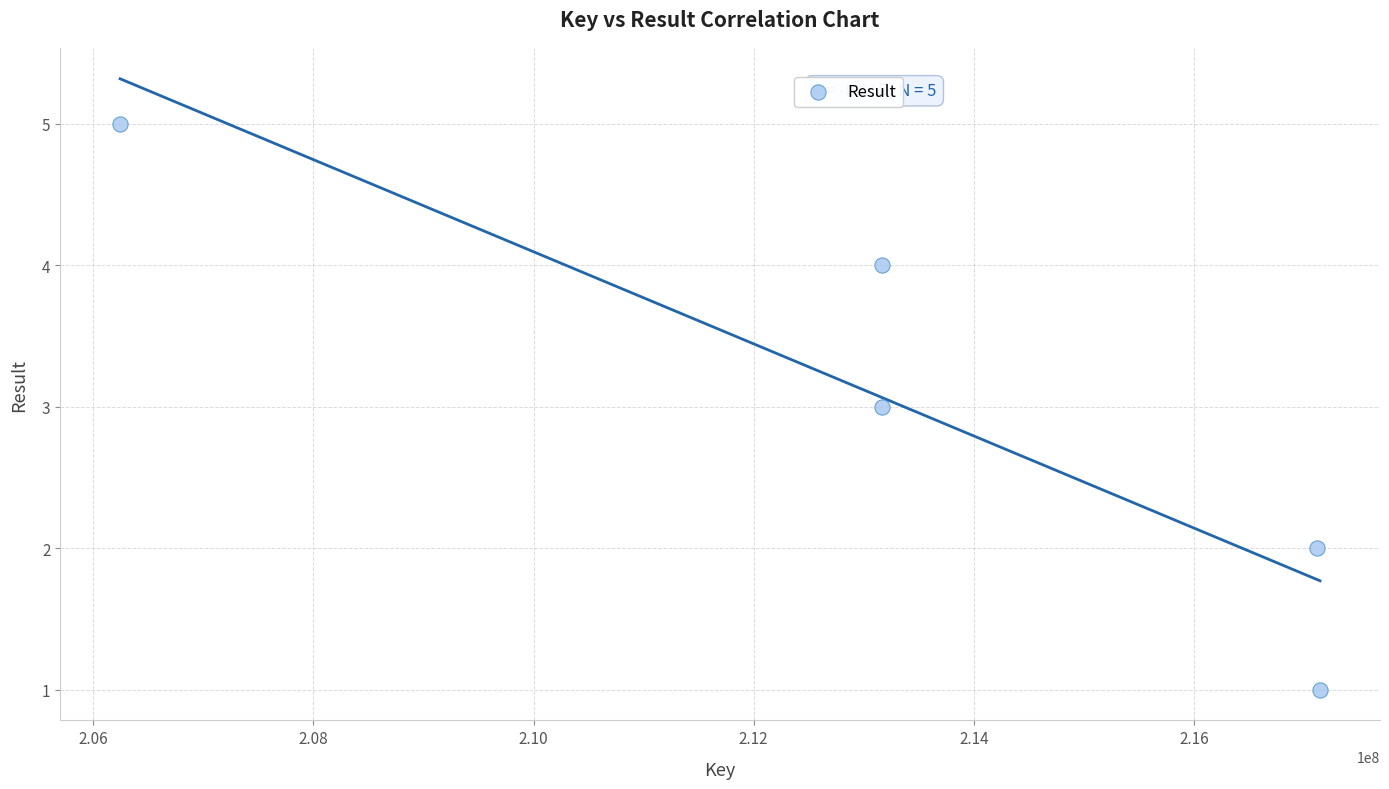

What is the average Y value?

3